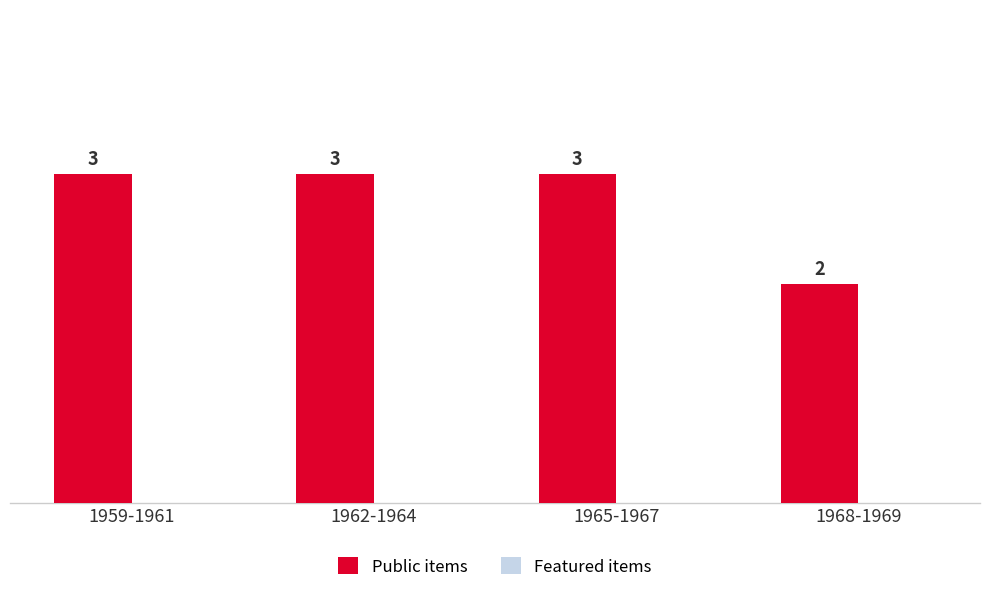

How many values are between 3 and 4?

3